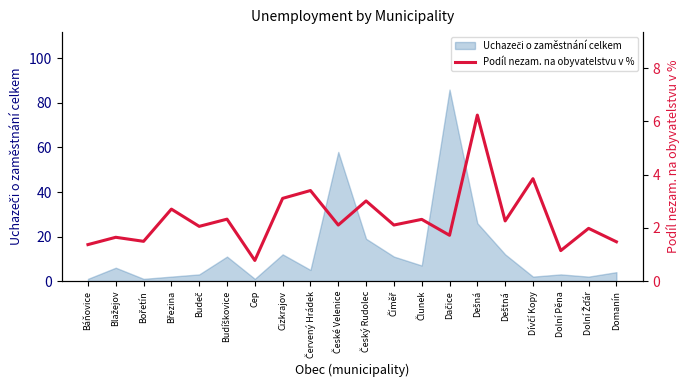

Count the number of categories in the chart.

20